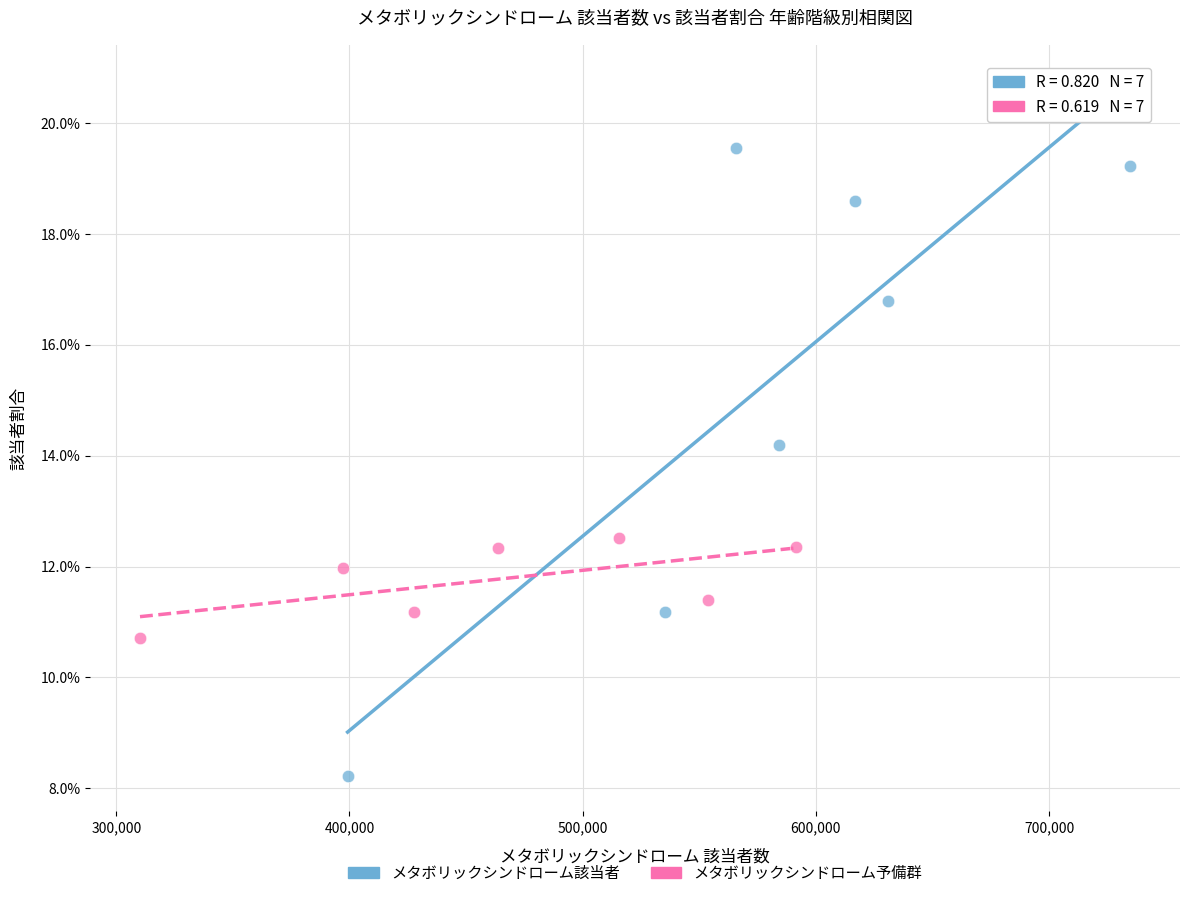

What are all the series names shown in the legend?

メタボリックシンドローム該当者, メタボリックシンドローム予備群